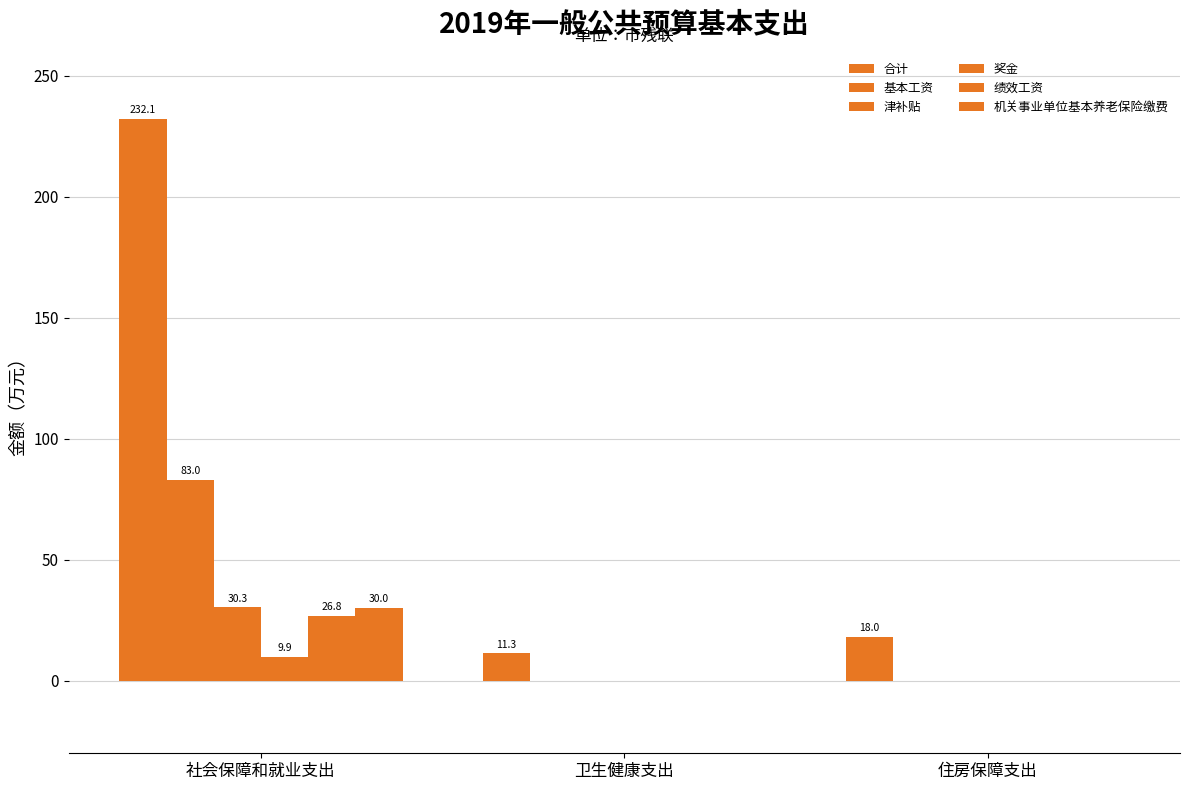

Which series has the largest total across all categories?

合计